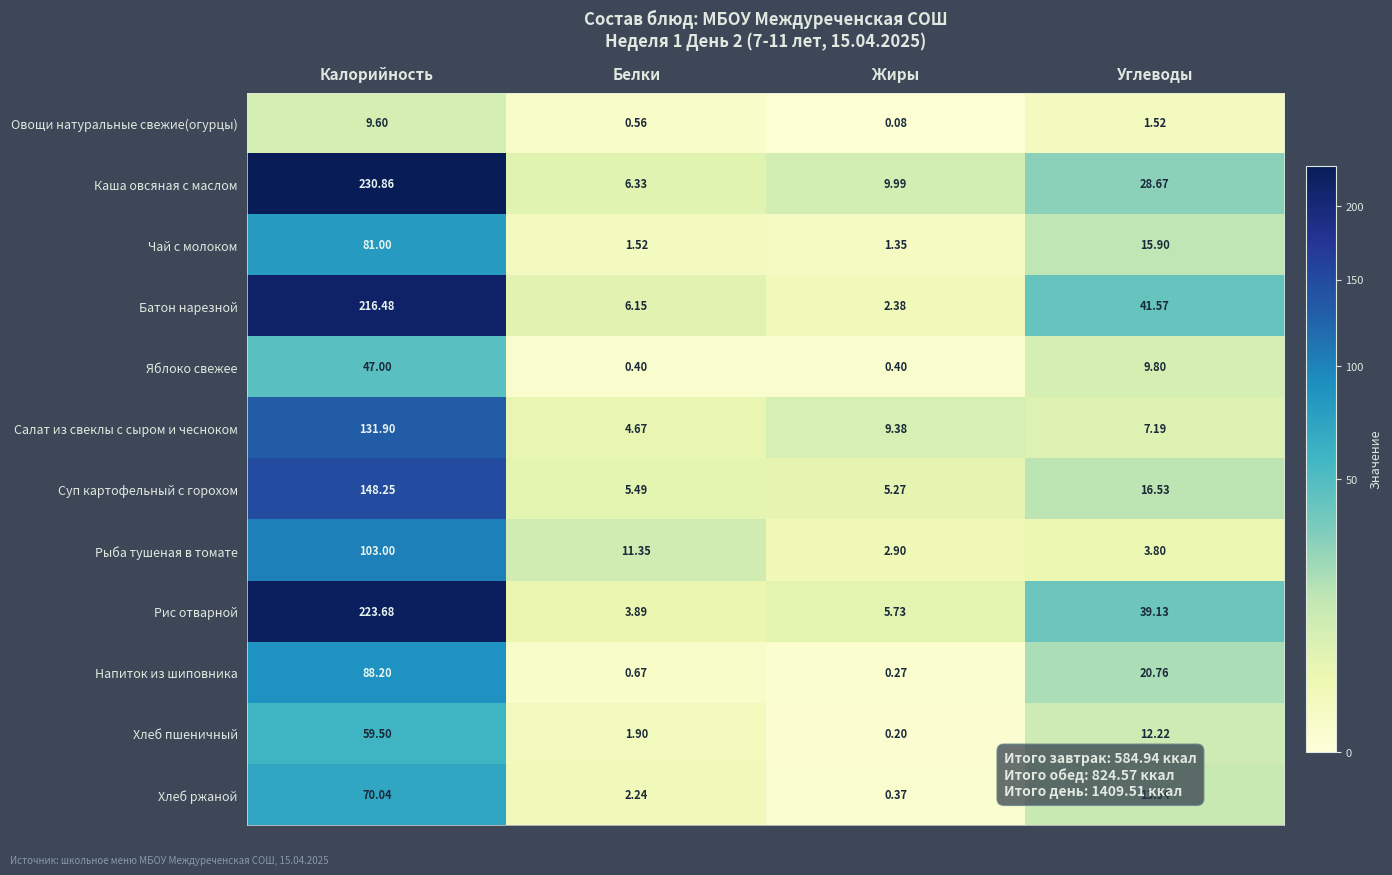

At which category is the sum across all series the highest?

Калорийность